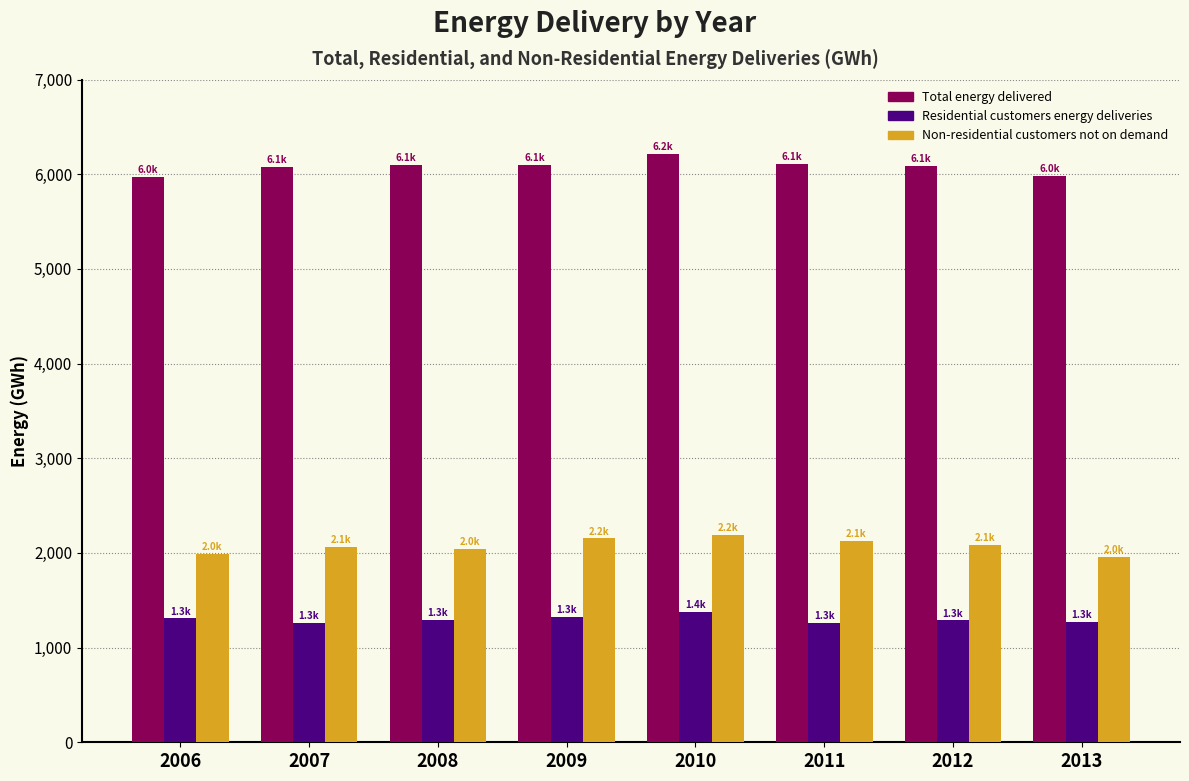

Is it true that Non-residential customers not on demand equals 1040.7 at 2007?

False